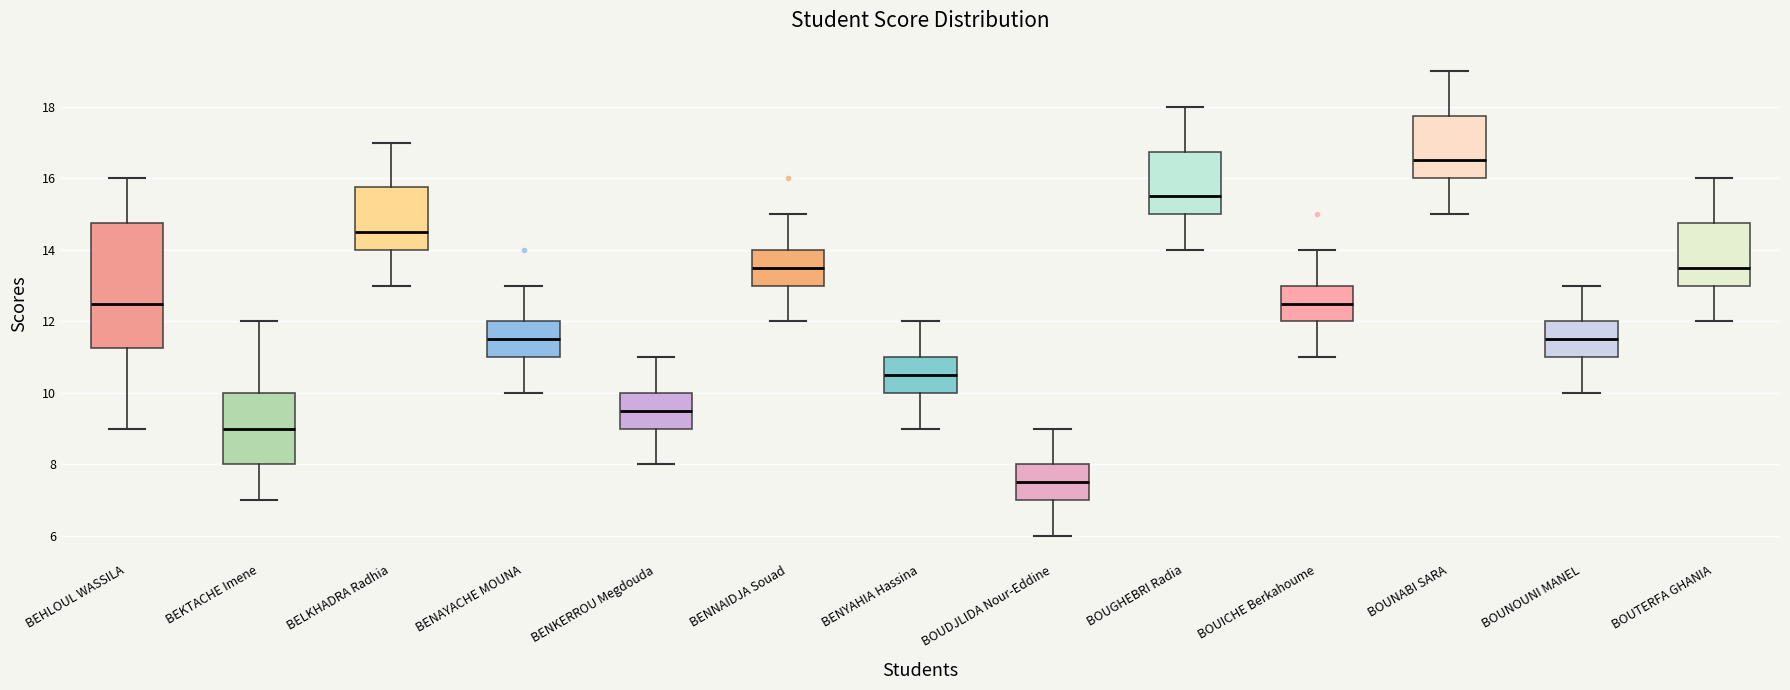

Reading left to right, read every box against the y-axis: the position of its median line, the range the box covers, and the ends of its whiskers. The values are not printed on the chart, so give them approximately, as read against the axis.

BEHLOUL WASSILA: median 12.6, box 11.2 to 14.8, whiskers 9.0 to 16.0
BEKTACHE Imene: median 9.0, box 8.0 to 10.0, whiskers 7.0 to 12.0
BELKHADRA Radhia: median 14.6, box 14.0 to 15.8, whiskers 13.0 to 17.0
BENAYACHE MOUNA: median 11.6, box 11.0 to 12.0, whiskers 10.0 to 13.0
BENKERROU Megdouda: median 9.6, box 9.0 to 10.0, whiskers 8.0 to 11.0
BENNAIDJA Souad: median 13.6, box 13.0 to 14.0, whiskers 12.0 to 15.0
BENYAHIA Hassina: median 10.6, box 10.0 to 11.0, whiskers 9.0 to 12.0
BOUDJLIDA Nour-Eddine: median 7.6, box 7.0 to 8.0, whiskers 6.0 to 9.0
BOUGHEBRI Radia: median 15.6, box 15.0 to 16.8, whiskers 14.0 to 18.0
BOUICHE Berkahoume: median 12.6, box 12.0 to 13.0, whiskers 11.0 to 14.0
BOUNABI SARA: median 16.6, box 16.0 to 17.8, whiskers 15.0 to 19.0
BOUNOUNI MANEL: median 11.6, box 11.0 to 12.0, whiskers 10.0 to 13.0
BOUTERFA GHANIA: median 13.6, box 13.0 to 14.8, whiskers 12.0 to 16.0